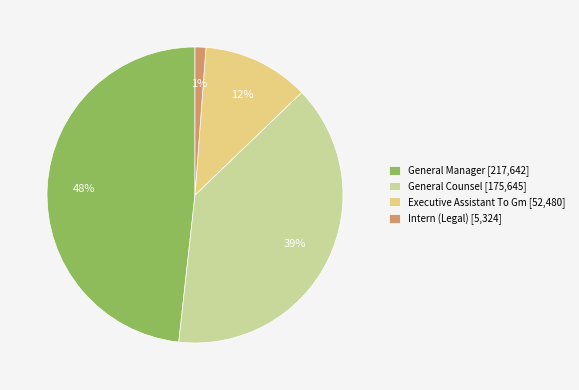

To the nearest percent, what is the difference between the largest and smallest slice percentages?

47%